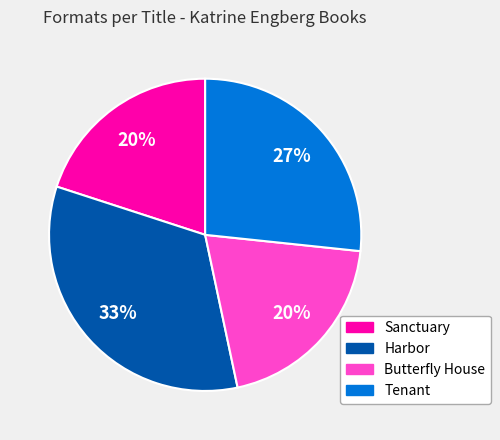

What is the largest slice in the pie chart?

Harbor